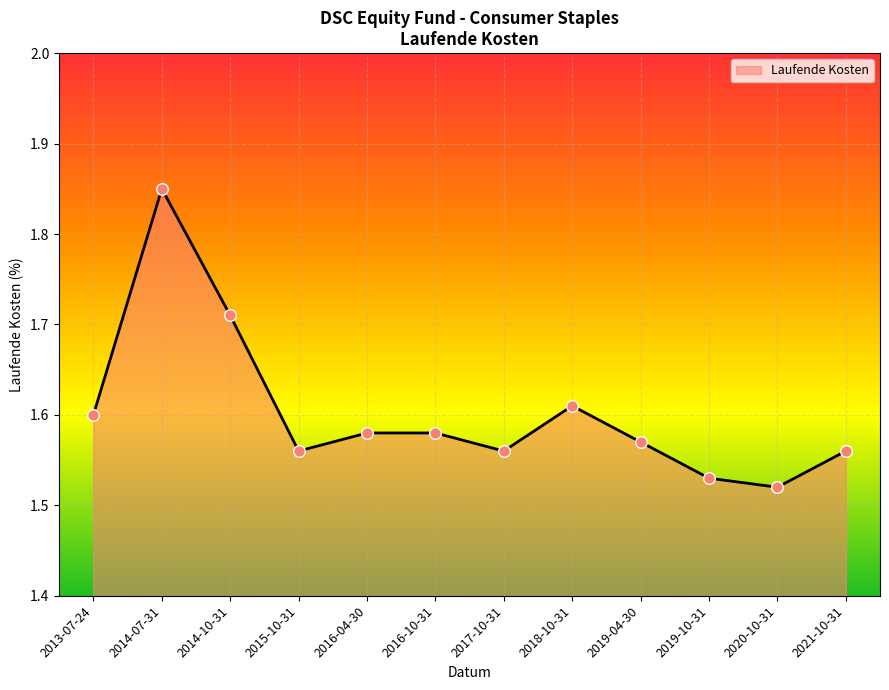

Approximately how many times larger is the value at 2013-07-24 compared to 2014-10-31?

0.9